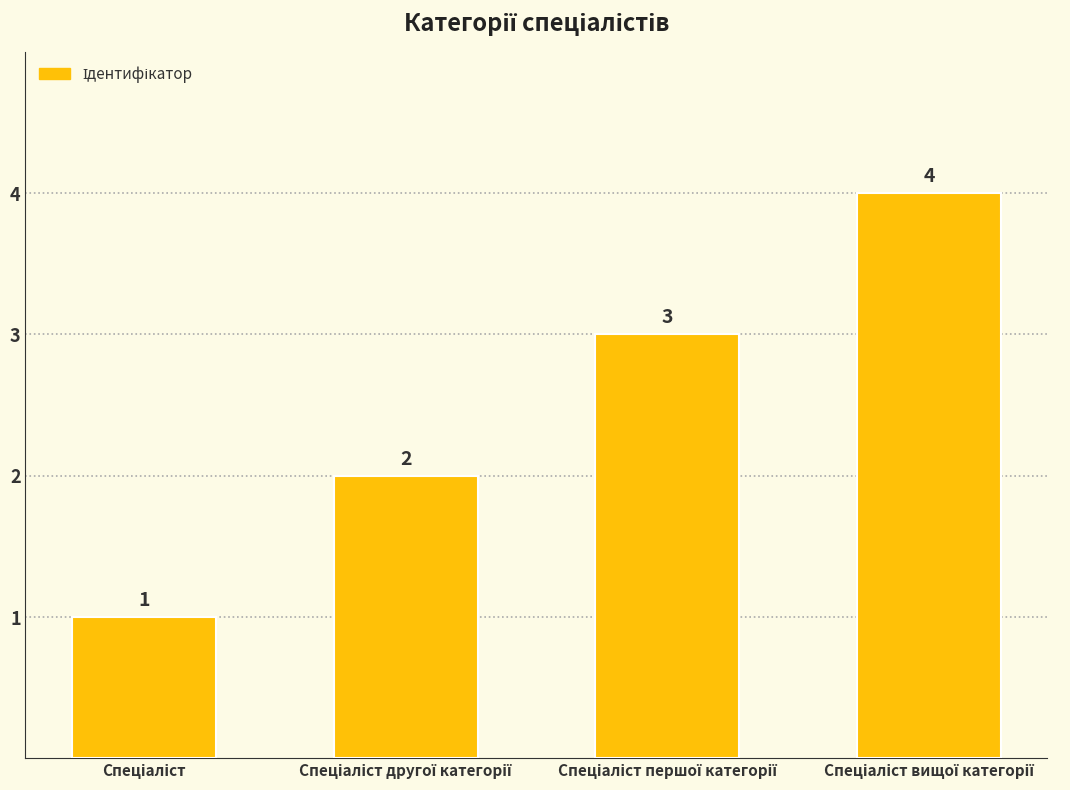

What is the greatest value displayed?

4